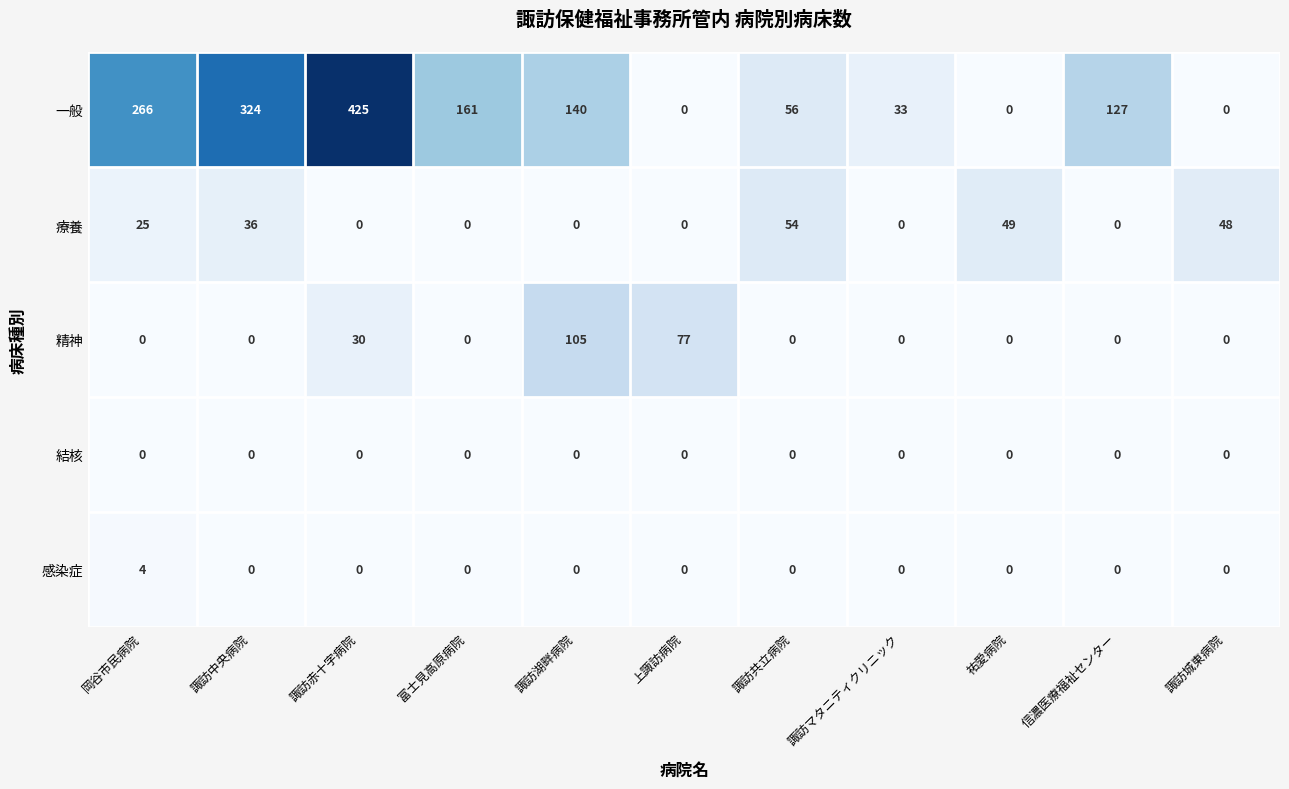

What is the greatest value displayed?

425